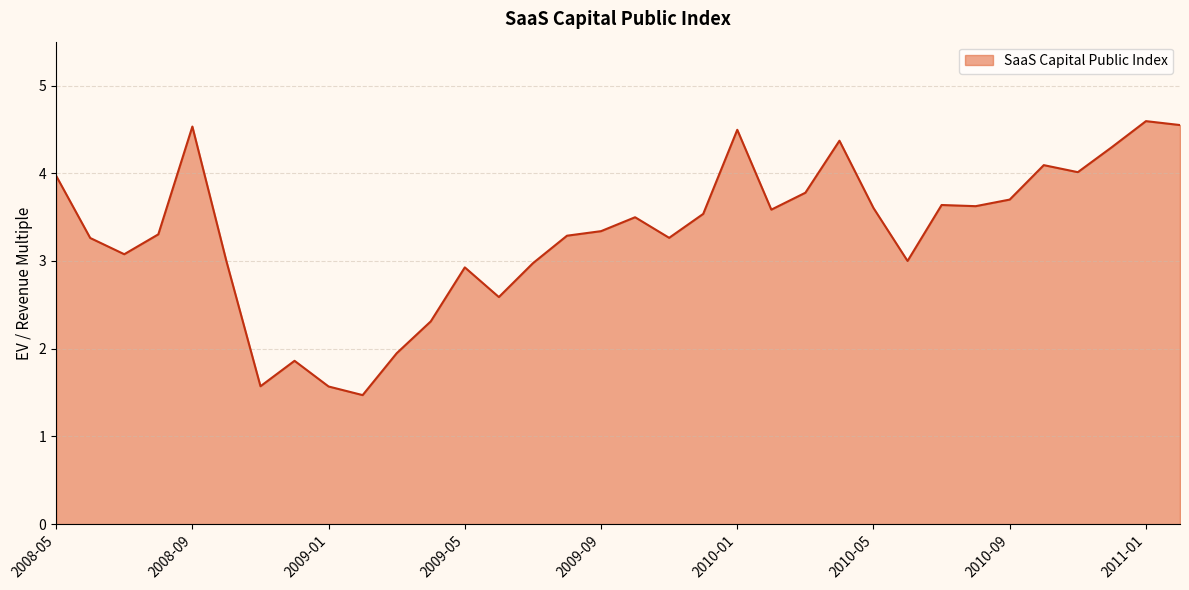

What is the difference between the maximum and minimum values?

3.1